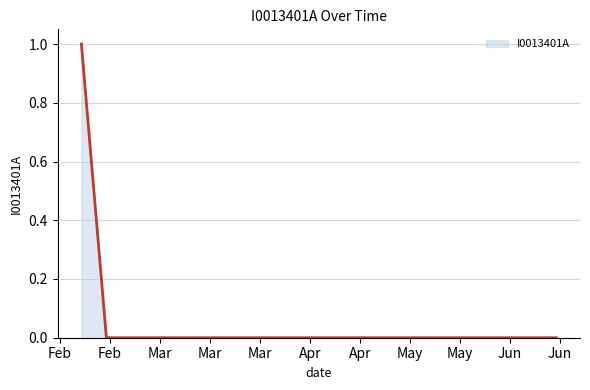

Does the chart display data point markers on the line(s)?

No